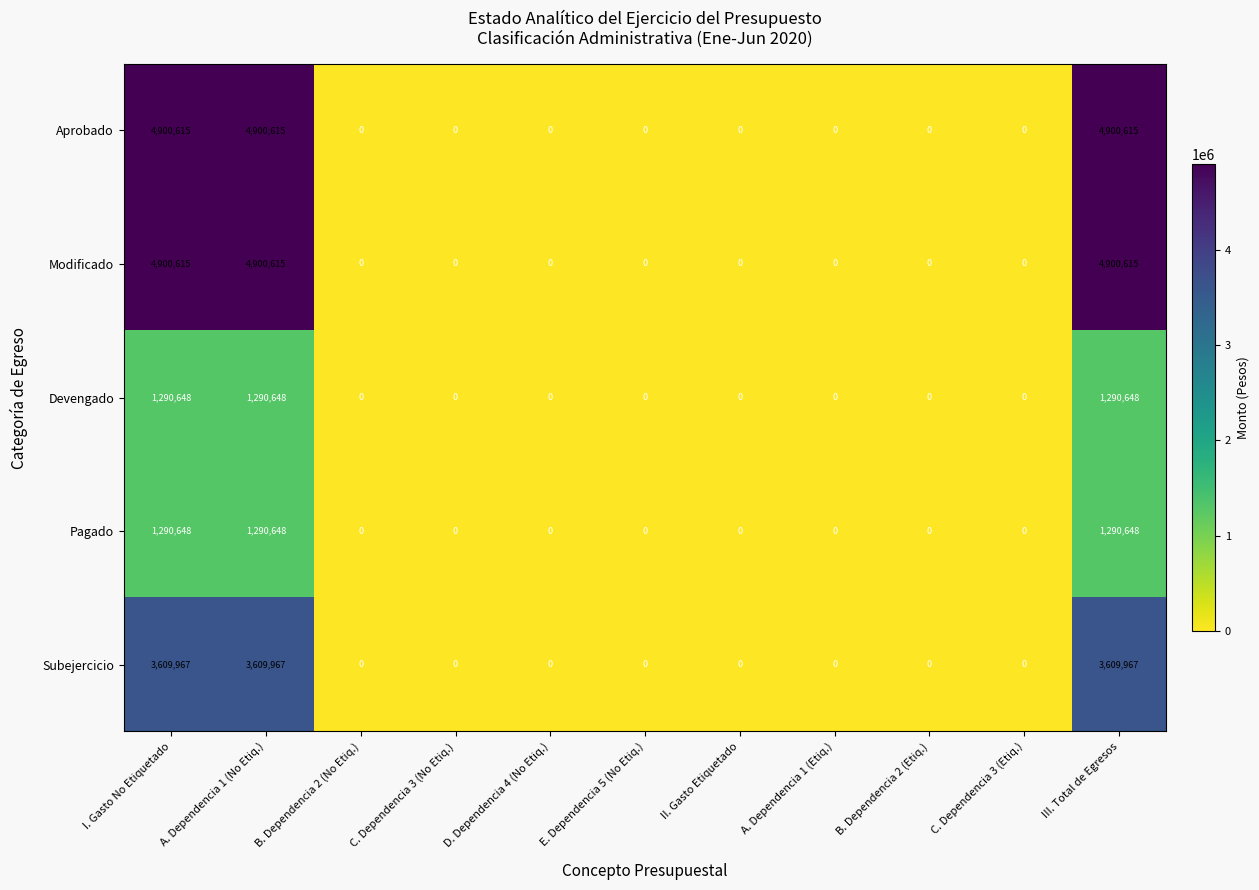

Is it true that Devengado equals 0 at B. Dependencia 2 (No Etiq.)?

True